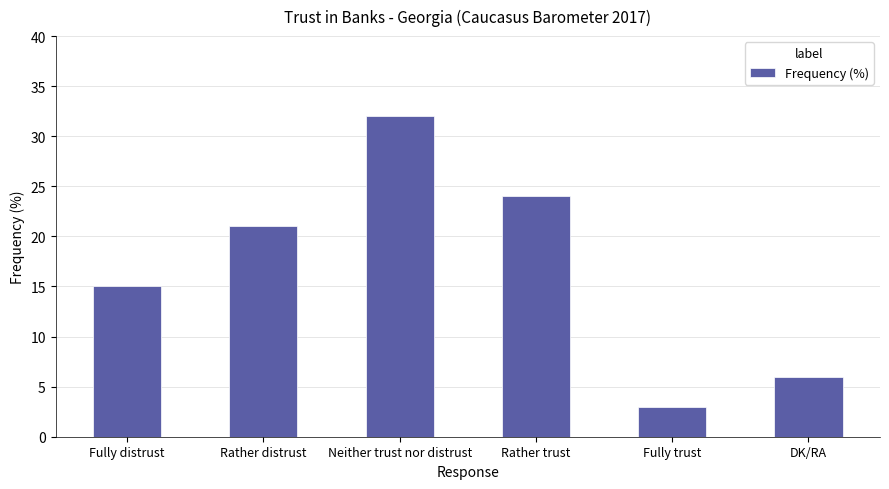

Between Neither trust nor distrust and Fully trust, which is larger?

Neither trust nor distrust